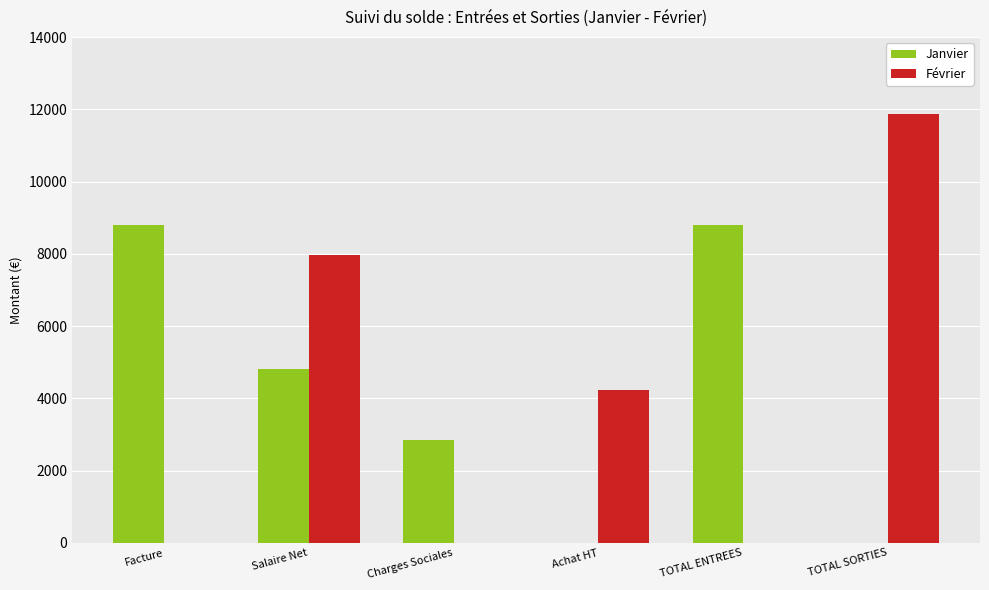

Is it true that Janvier equals 3176.0 at Facture?

False